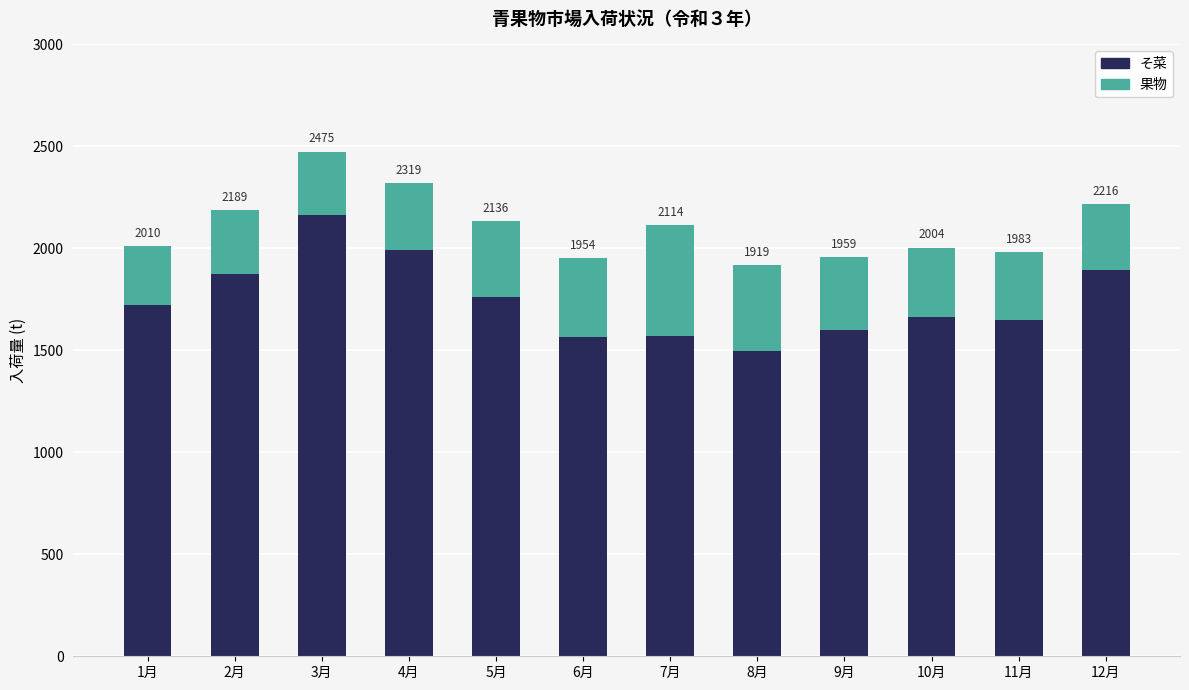

Which series changed the most between 5月 and 11月?

そ菜